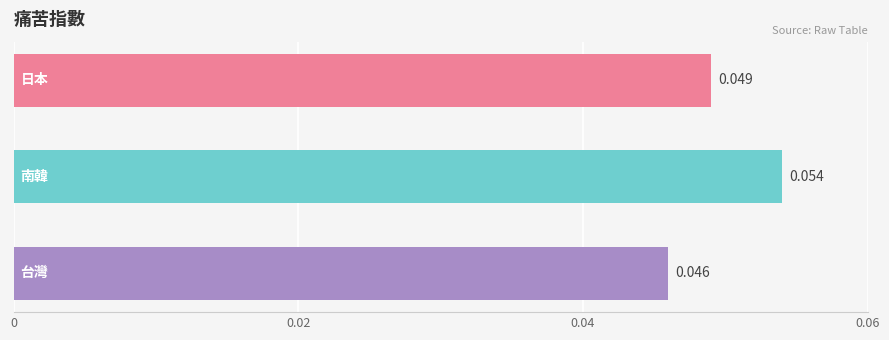

Does the chart contain stacked bars?

No